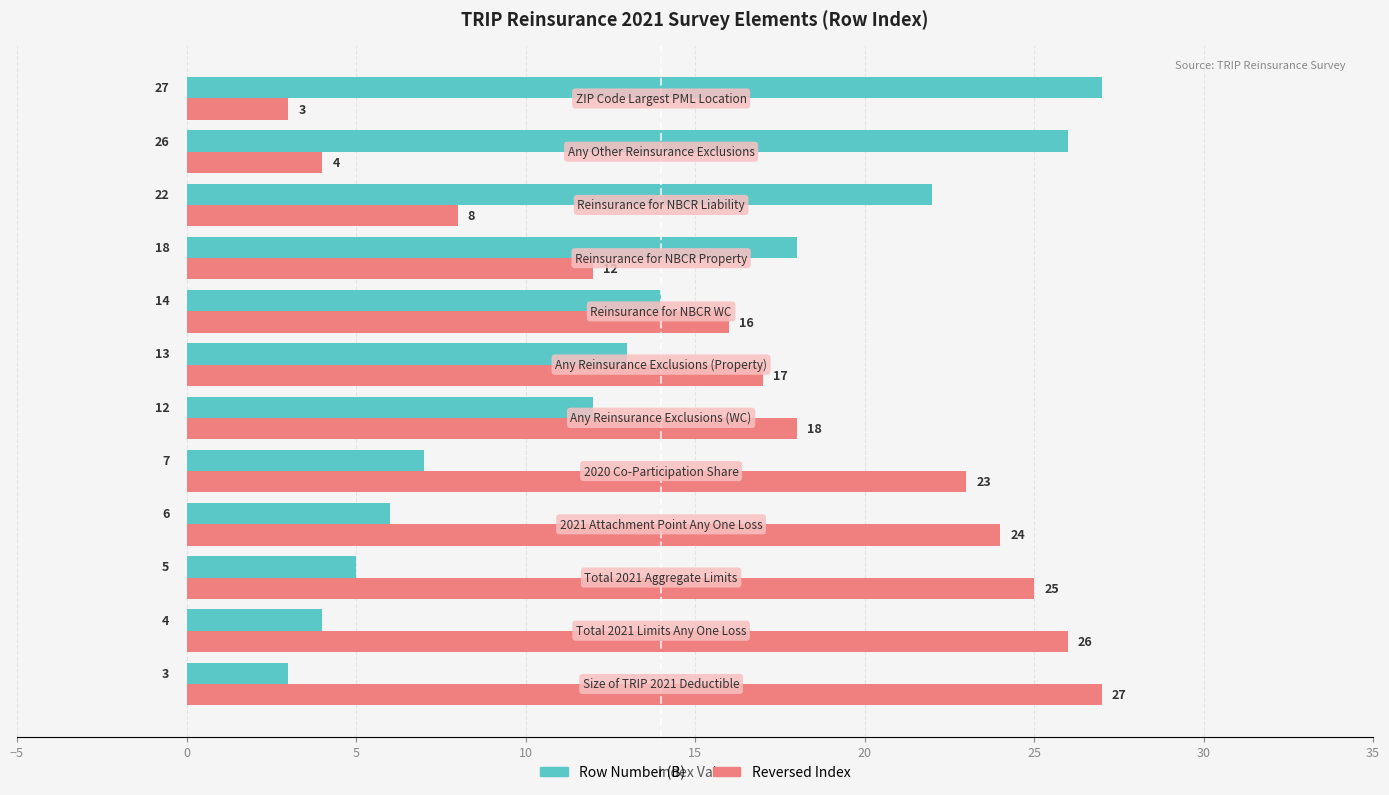

What is the average value of the Row Number (B) series?

13